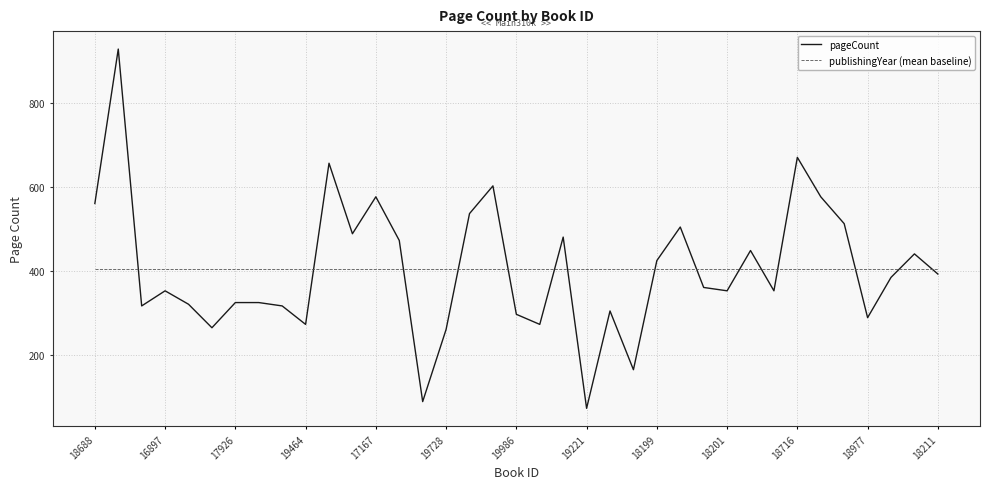

Does the chart have visible grid lines?

Yes